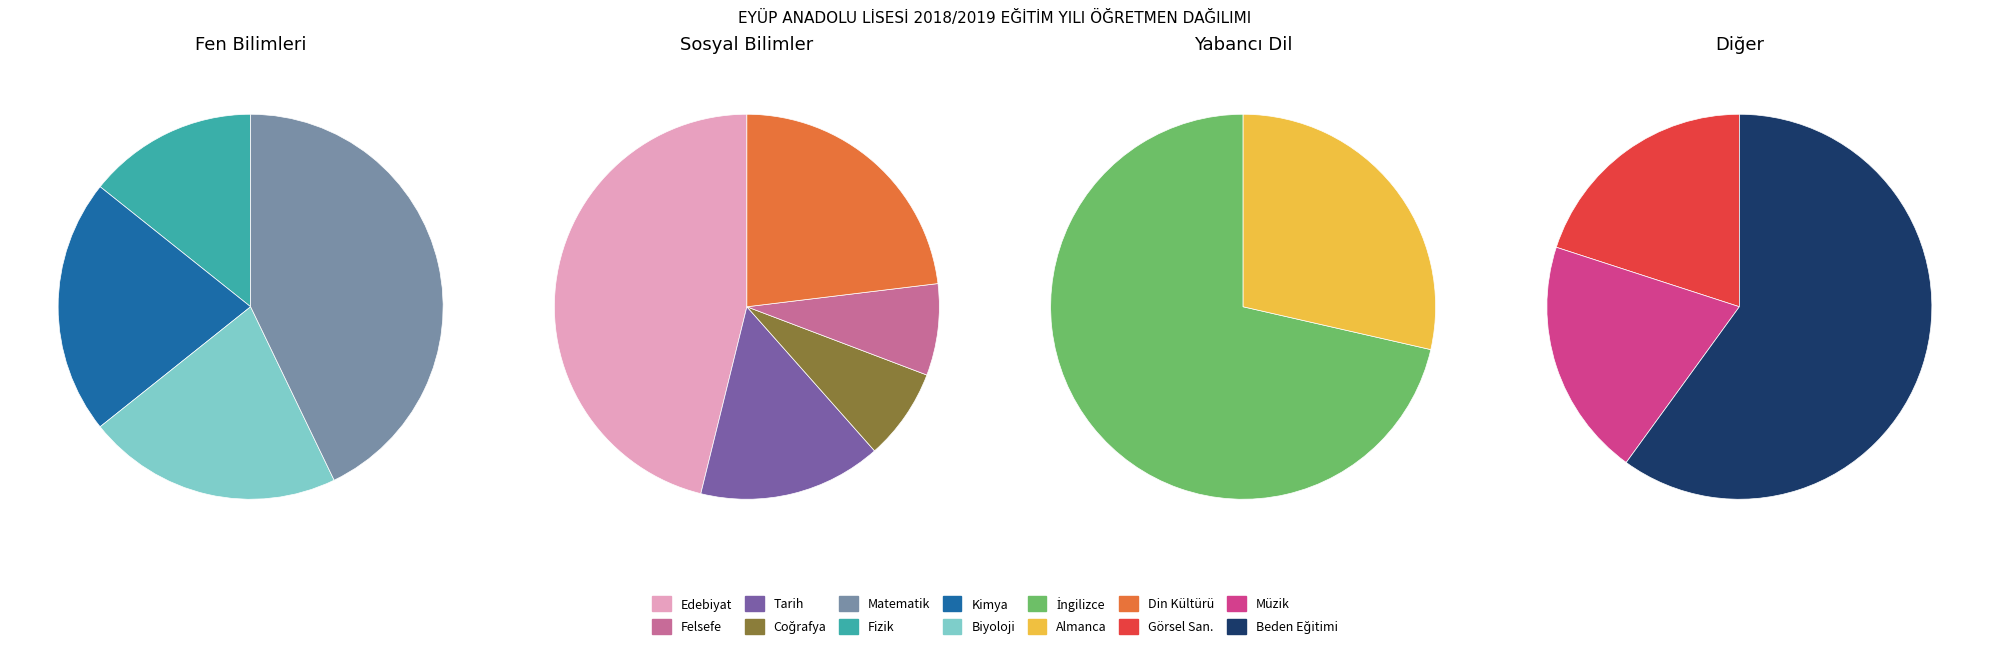

Is there a majority slice in this chart?

No